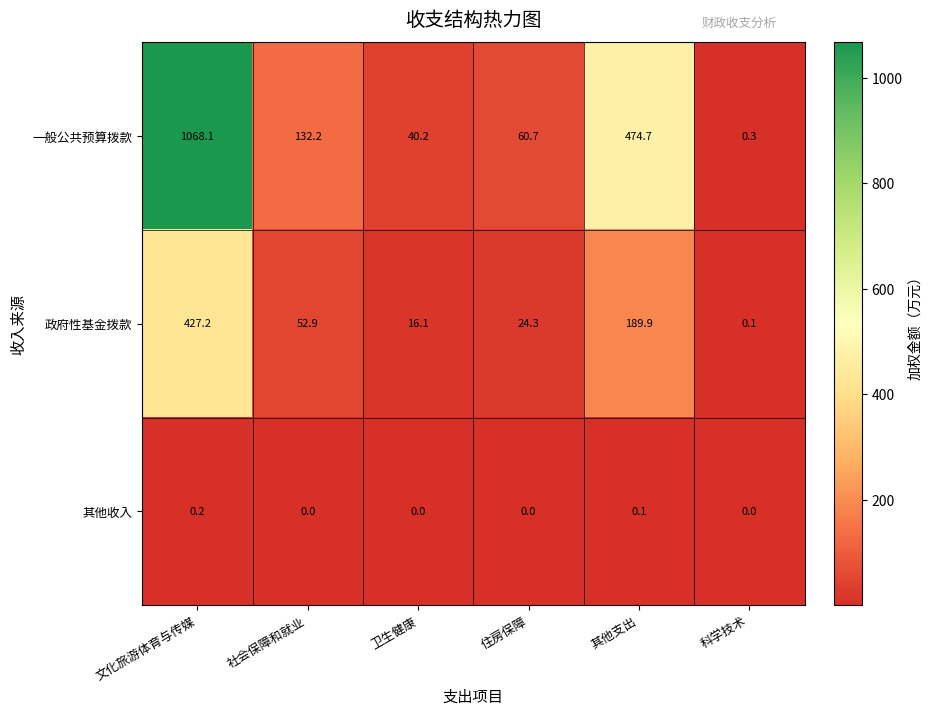

What is the difference between the 一般公共预算拨款 values at 文化旅游体育与传媒 and 社会保障和就业?

935.9